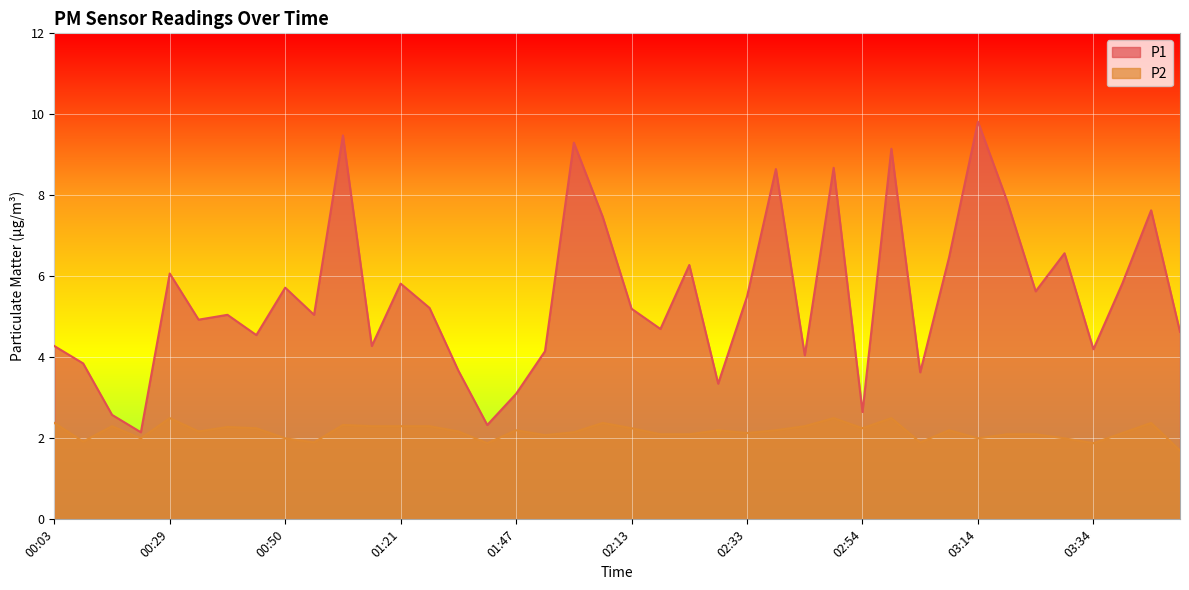

At which label does P2 reach its minimum?

03:49